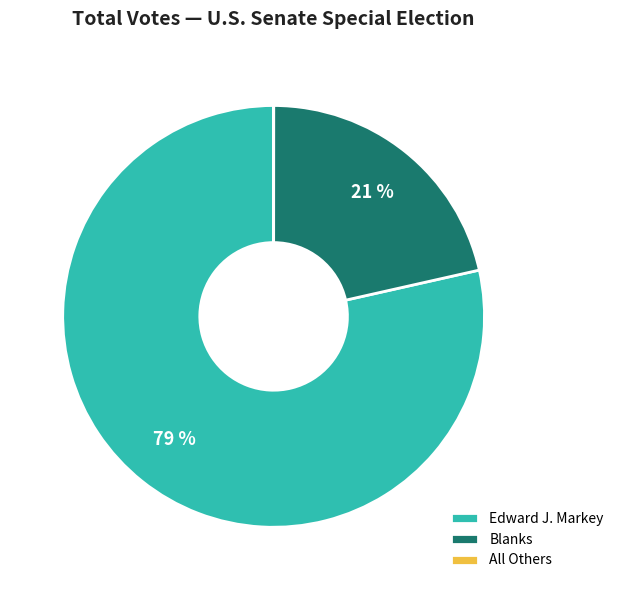

To the nearest percent, what is the average slice percentage?

33%